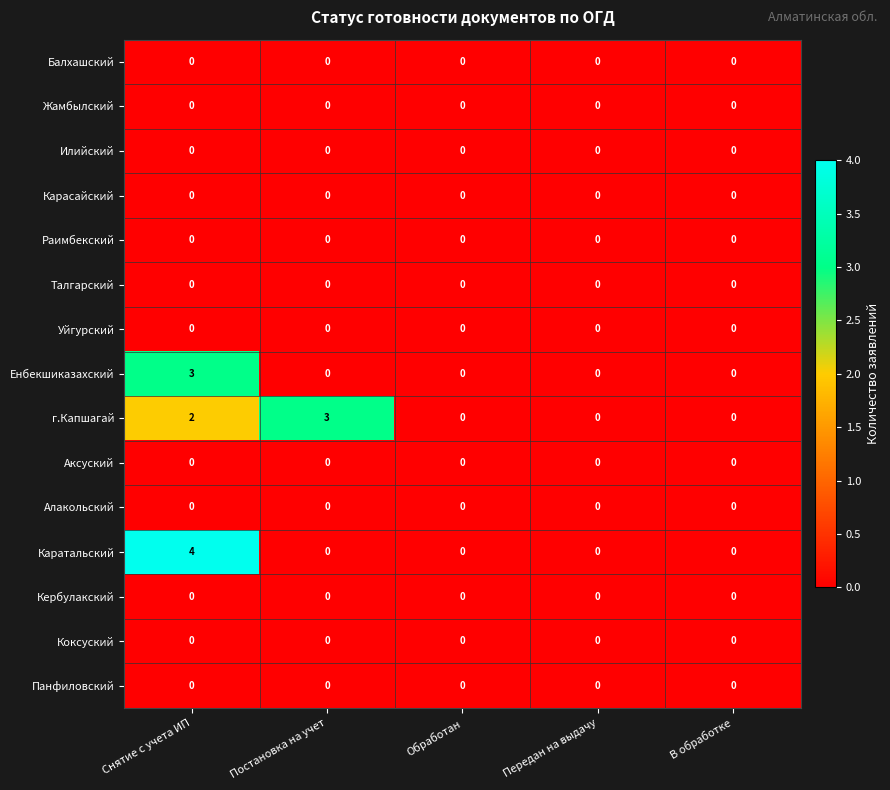

The value of Уйгурский at Обработан is 0. True or false?

True